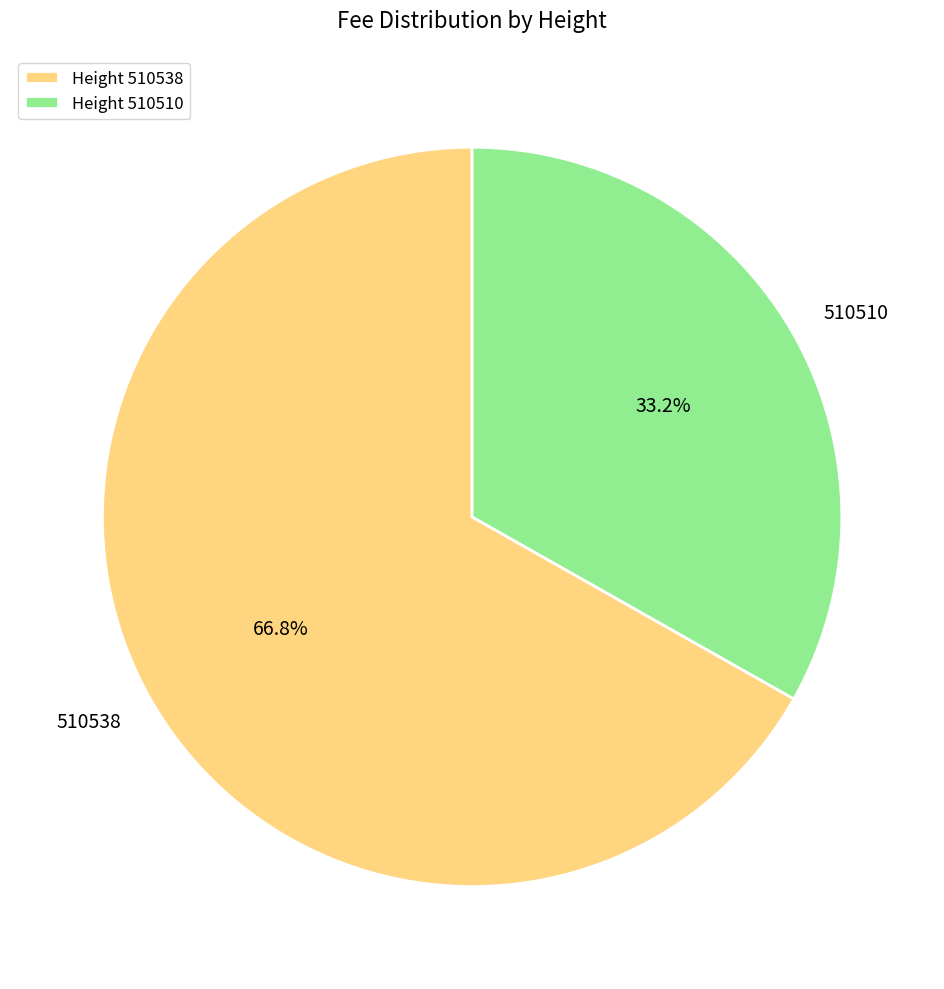

What is the largest slice in the pie chart?

Height 510538